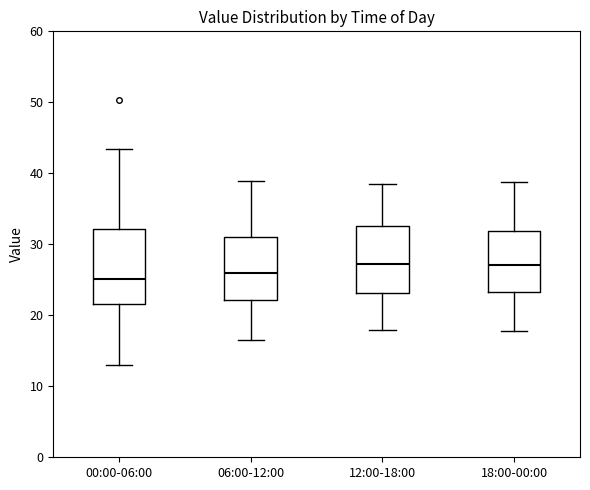

Reading left to right, transcribe this box plot: for each box, give where its median line is, the range the box spans, and where its two whiskers end, as read against the y-axis. The values are not printed on the chart, so give them approximately, as read against the axis.

00:00-06:00: median 25, box 22 to 32, whiskers 13 to 43
06:00-12:00: median 26, box 22 to 31, whiskers 16 to 39
12:00-18:00: median 27, box 23 to 33, whiskers 18 to 39
18:00-00:00: median 27, box 23 to 32, whiskers 18 to 39